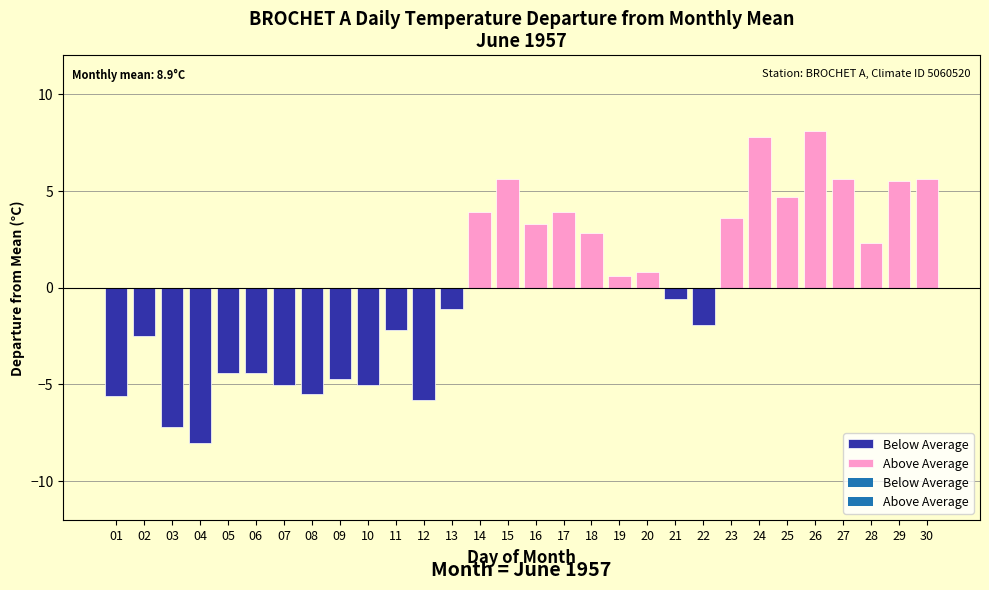

Are the bars grouped side by side (vs. stacked)?

Yes